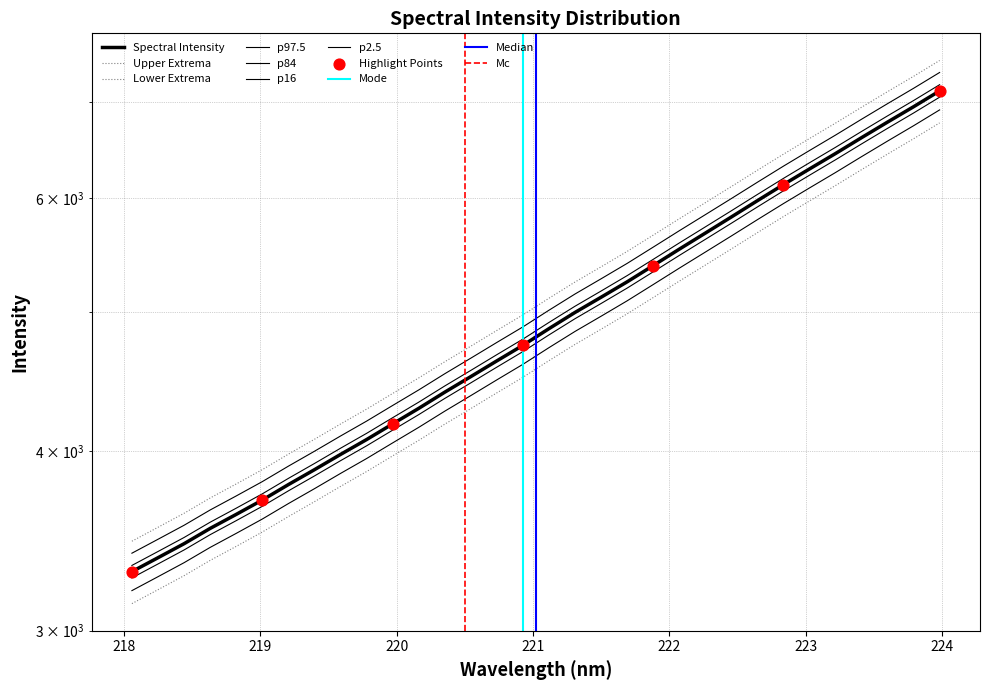

What is the change in value from 219.3979 to 220.1623?

+401.4